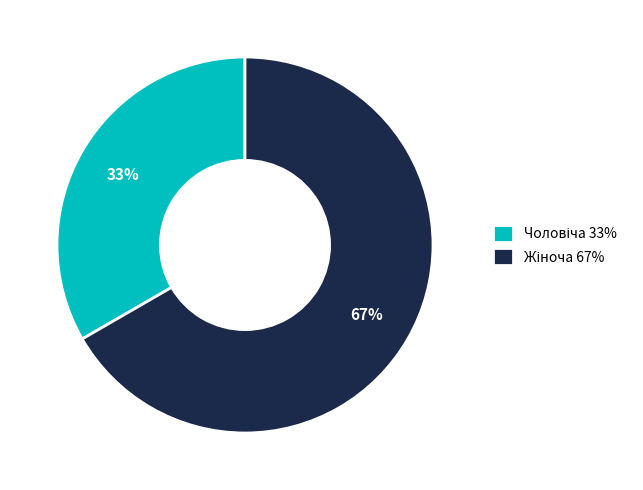

Is there any slice that represents more than half of the pie?

Yes